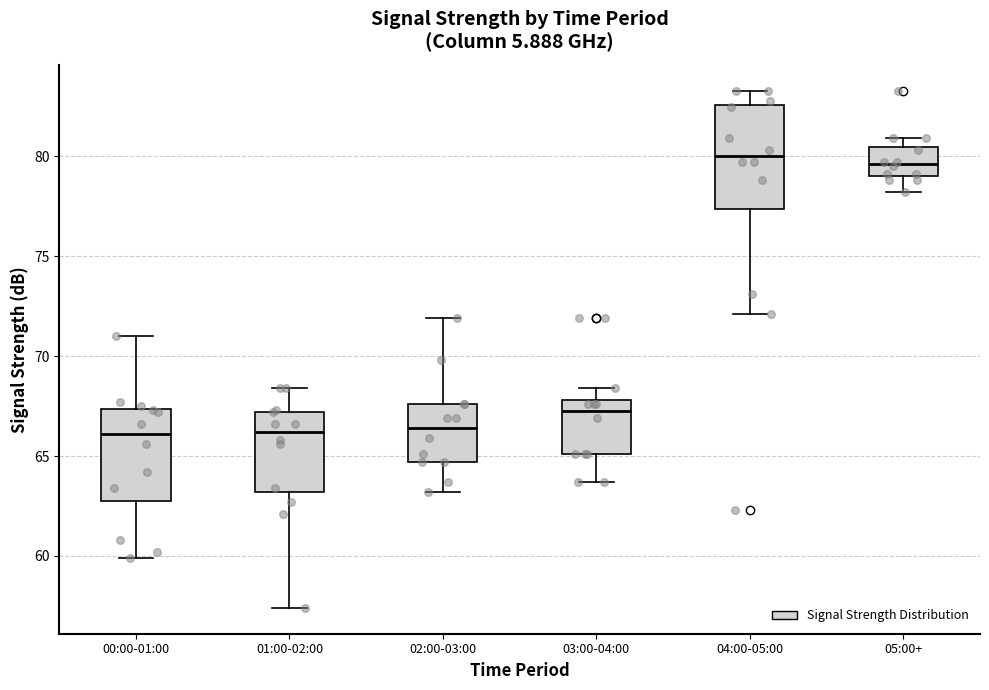

Where does the median line of the box for 03:00-04:00 sit on the y-axis? The values are not printed on the chart, so give them approximately, as read against the axis.

67.5